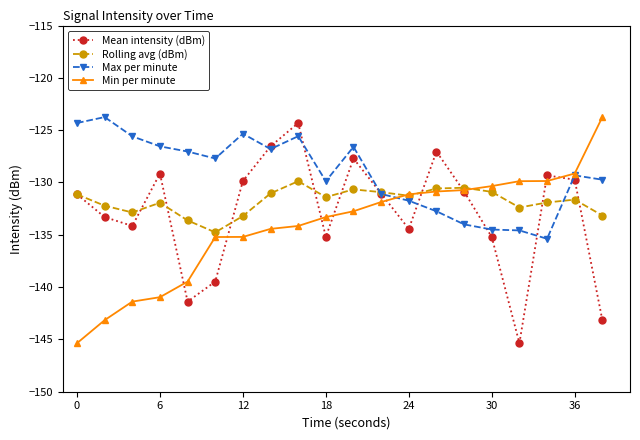

What is the value of the Rolling avg (dBm) point at the 8th from the left?

-131.0